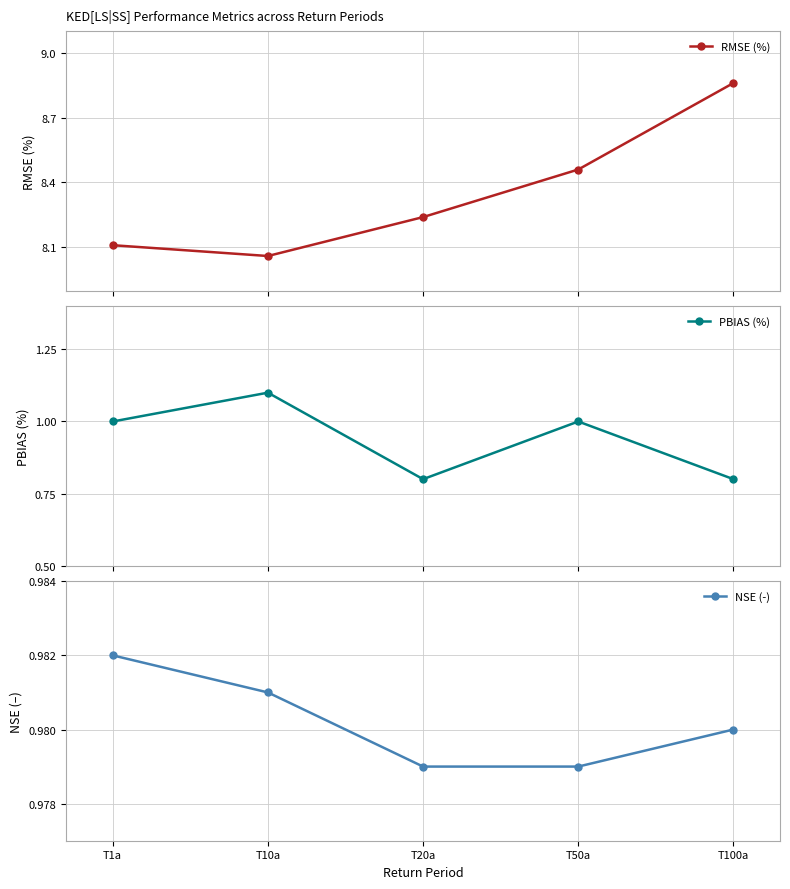

True or false: NSE (-) and RMSE (%) intersect in this chart.

False